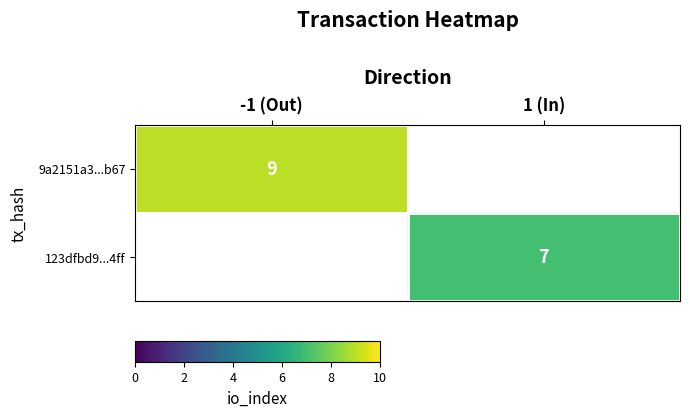

True or false: 123dfbd9...4ff has a value of 4 at 1 (In).

False